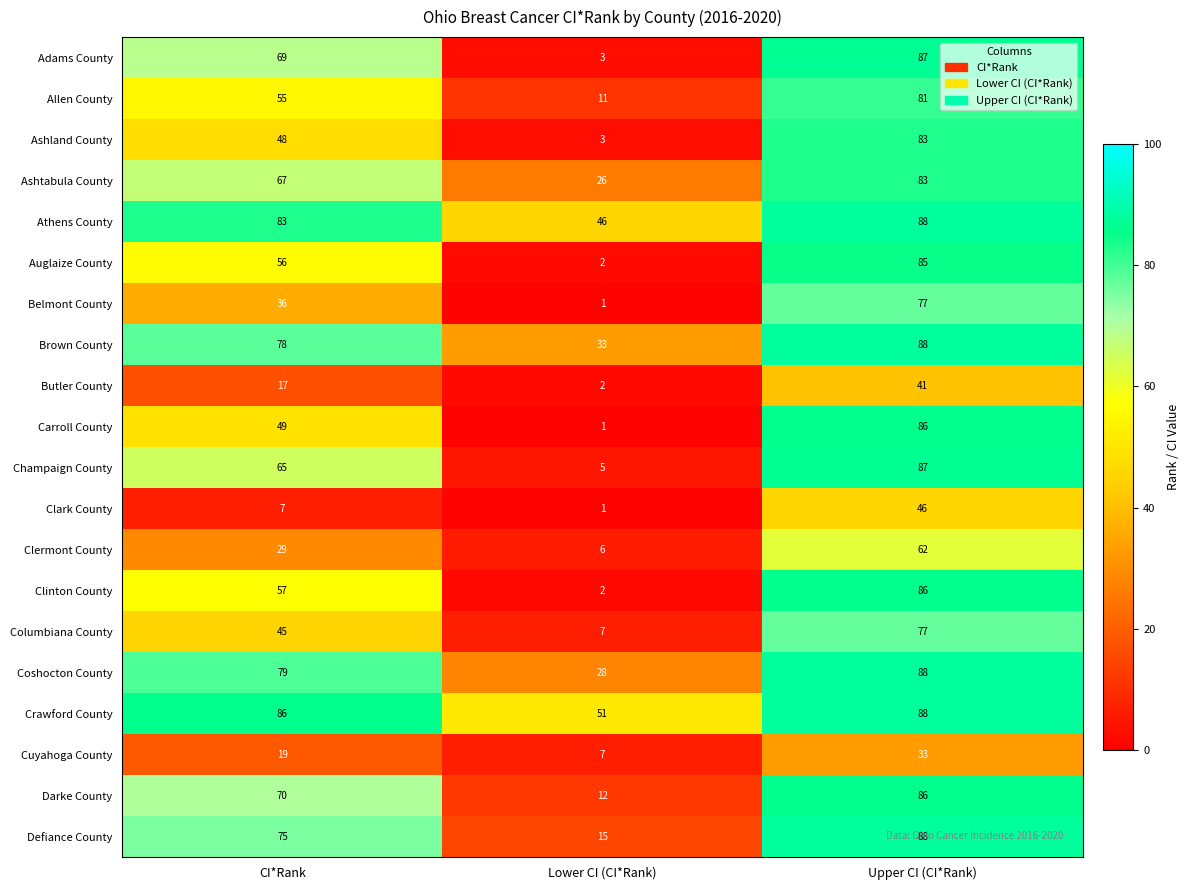

How many distinct data groups are displayed?

20